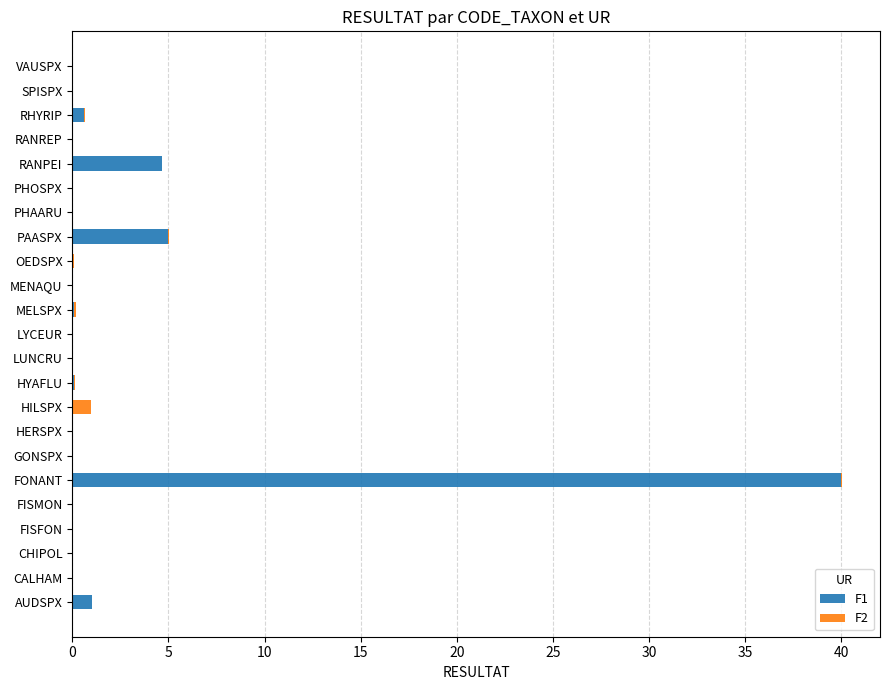

At which label does F1 reach its peak?

FONANT